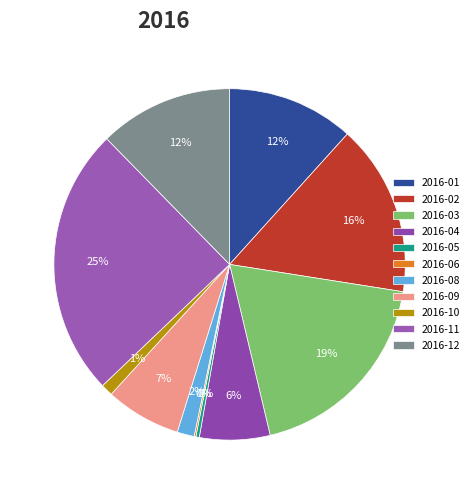

Which slice is the largest?

2016-11